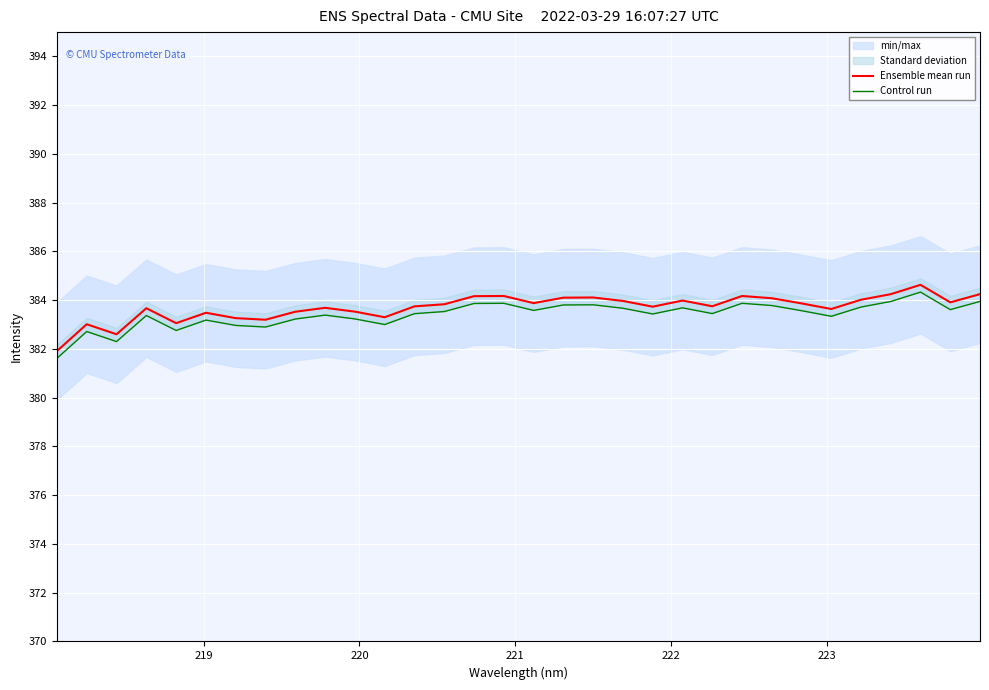

Reading left to right, extract all data points from this chart.

Ensemble mean run: 381.9	383.0	382.6	383.7	383.1	383.5	383.3	383.2	383.5	383.7	383.5	383.3	383.7	383.8	384.2	384.2	383.9	384.1	384.1	384.0	383.7	384.0	383.8	384.2	384.1	383.9	383.6	384.0	384.2	384.6	383.9	384.2
Control run: 381.6	382.7	382.3	383.4	382.8	383.2	383.0	382.9	383.2	383.4	383.2	383.0	383.4	383.5	383.9	383.9	383.6	383.8	383.8	383.7	383.4	383.7	383.5	383.9	383.8	383.6	383.3	383.7	383.9	384.3	383.6	383.9